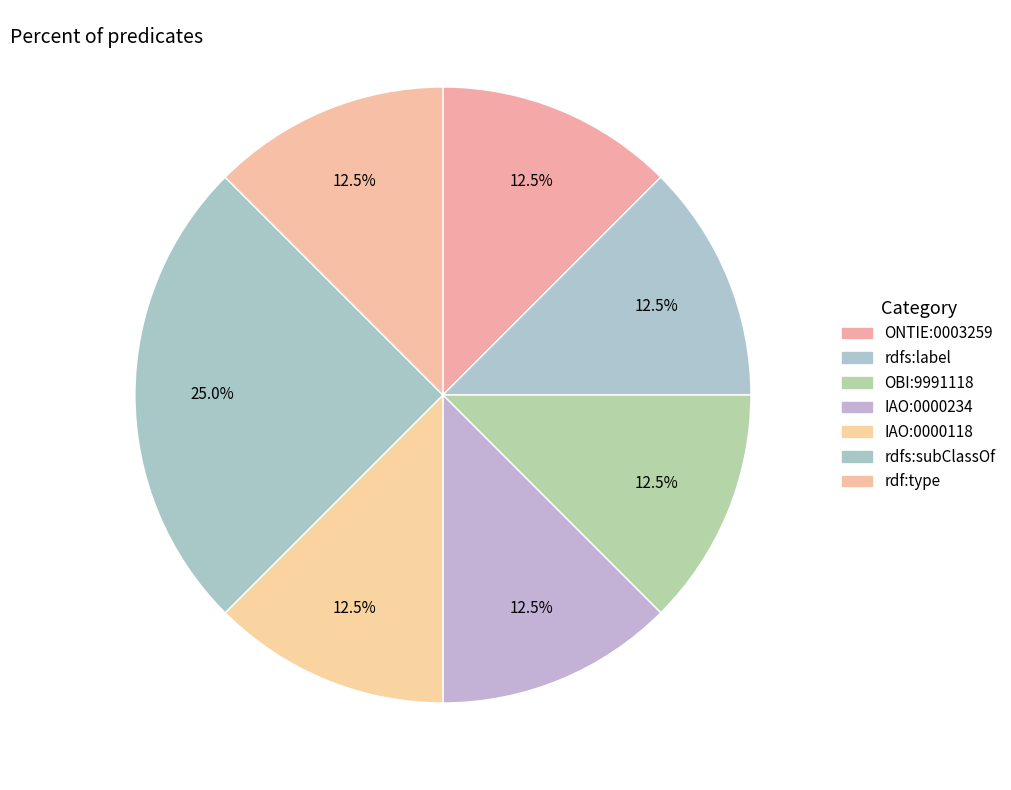

How many slices are in this pie chart?

7